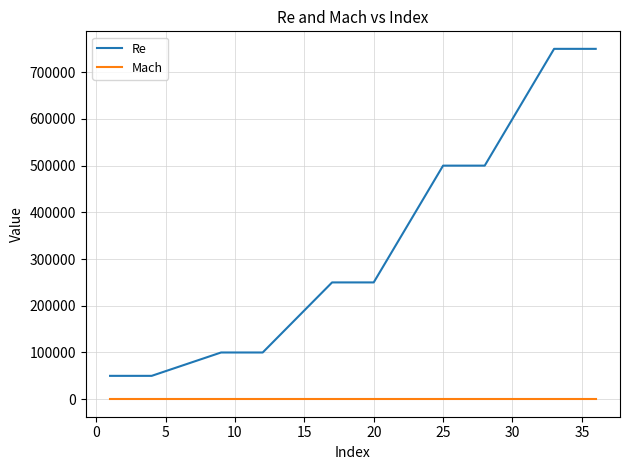

What is the average value of the Re series?

330000.0